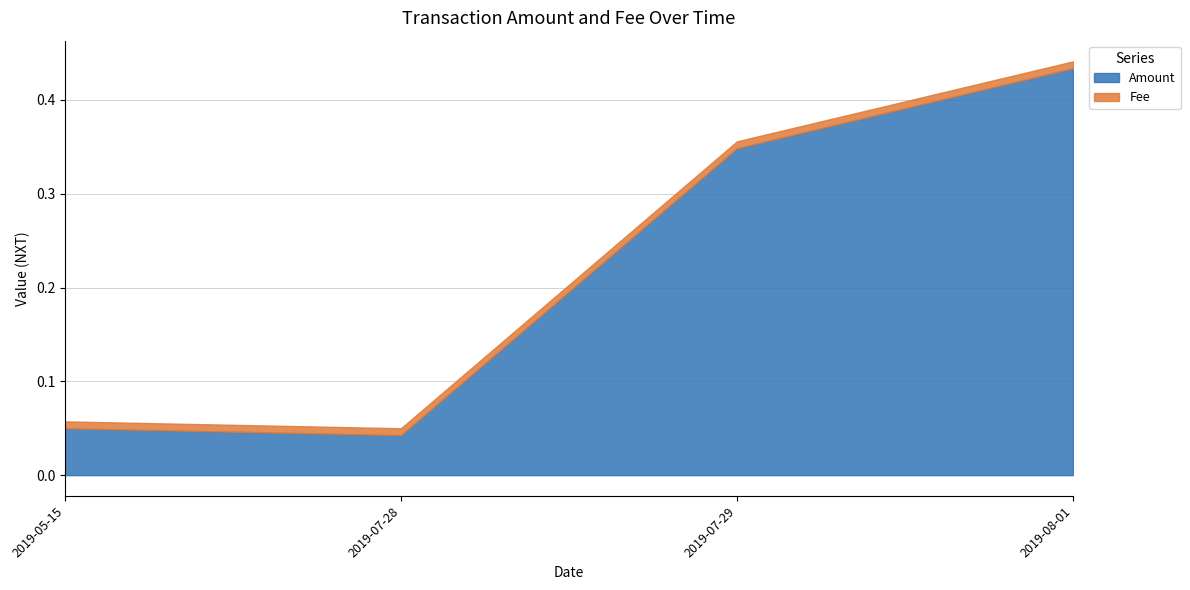

At which category does Amount reach its first local valley?

2019-07-28